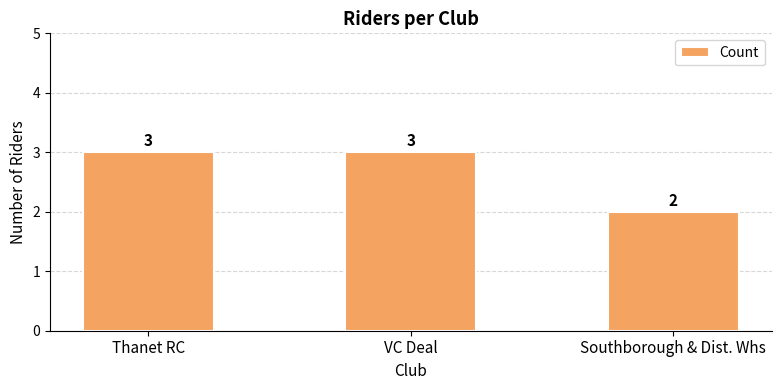

Is it true that the value at VC Deal is 3?

True